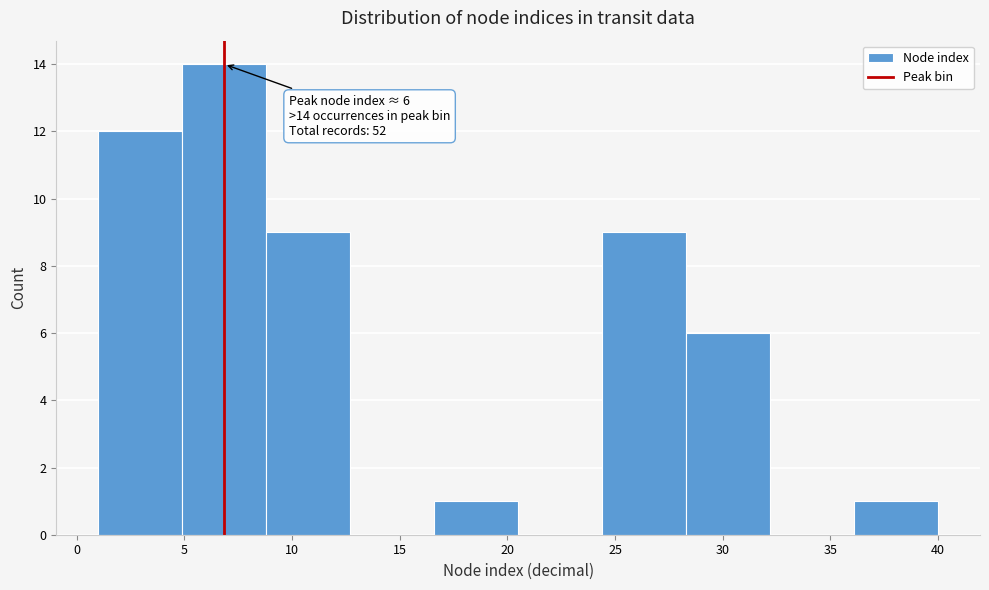

Which range on the x-axis has the tallest bar?

4.9 to 8.8